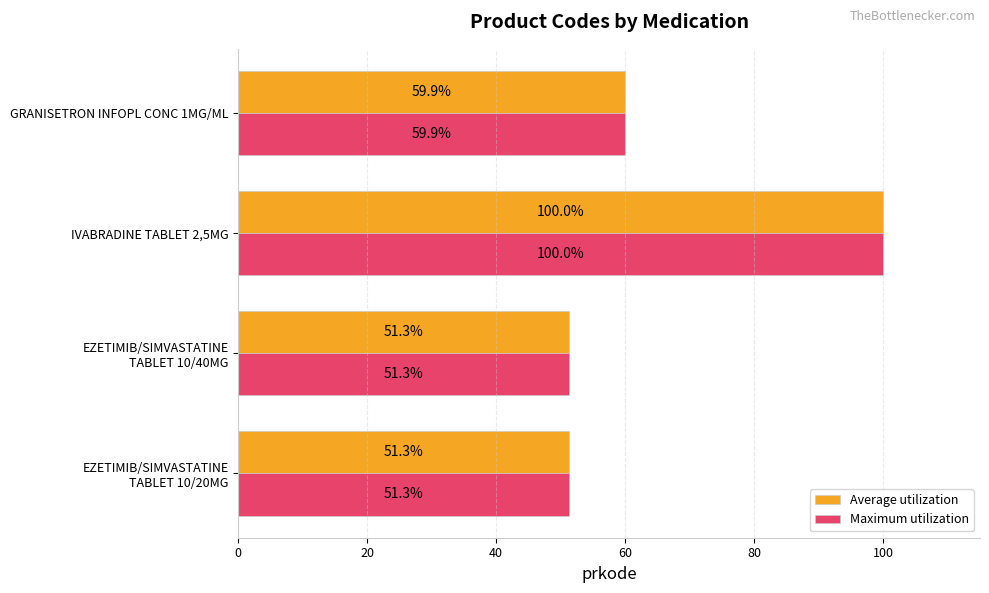

What is the highest value of the Maximum utilization series?

100.0